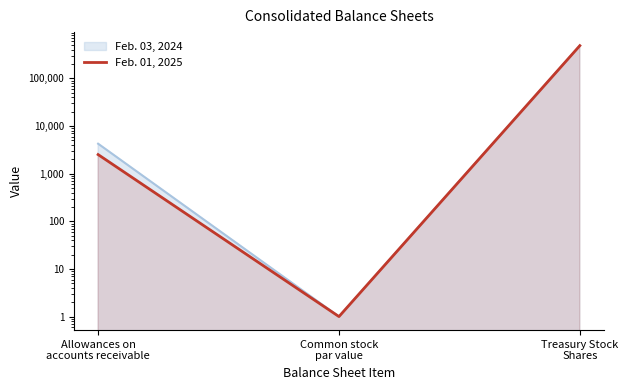

List the labels in order of value, largest first.

Treasury Stock
Shares, Allowances on
accounts receivable, Common stock
par value